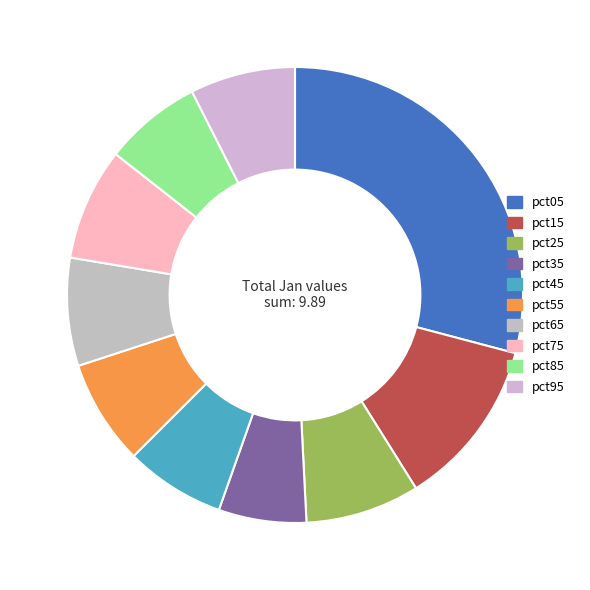

Between pct15 and pct95, which is larger?

pct15